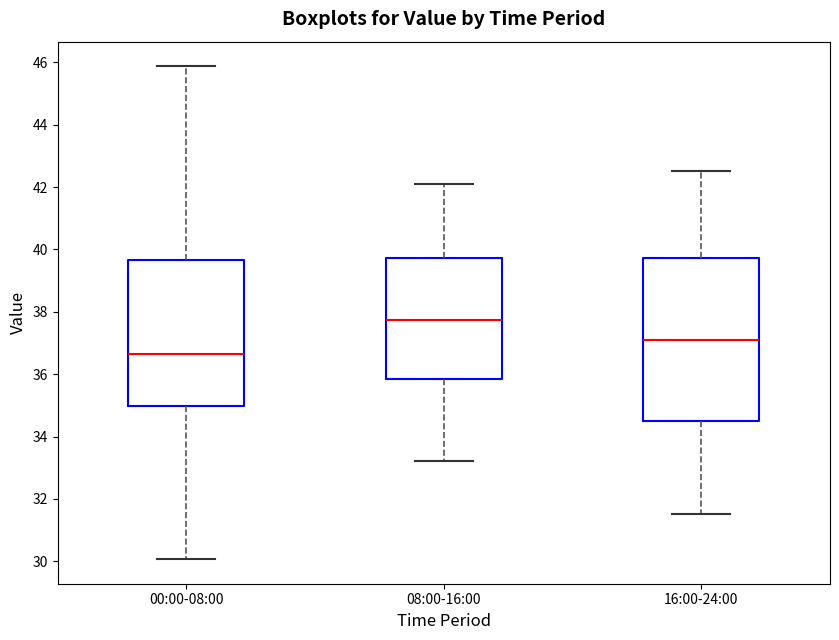

Reading left to right, transcribe this box plot: for each box, give where its median line is, the range the box spans, and where its two whiskers end, as read against the y-axis. The values are not printed on the chart, so give them approximately, as read against the axis.

00:00-08:00: median 36.6, box 35.0 to 39.6, whiskers 30.0 to 45.8
08:00-16:00: median 37.8, box 35.8 to 39.8, whiskers 33.2 to 42.2
16:00-24:00: median 37.2, box 34.6 to 39.8, whiskers 31.6 to 42.6